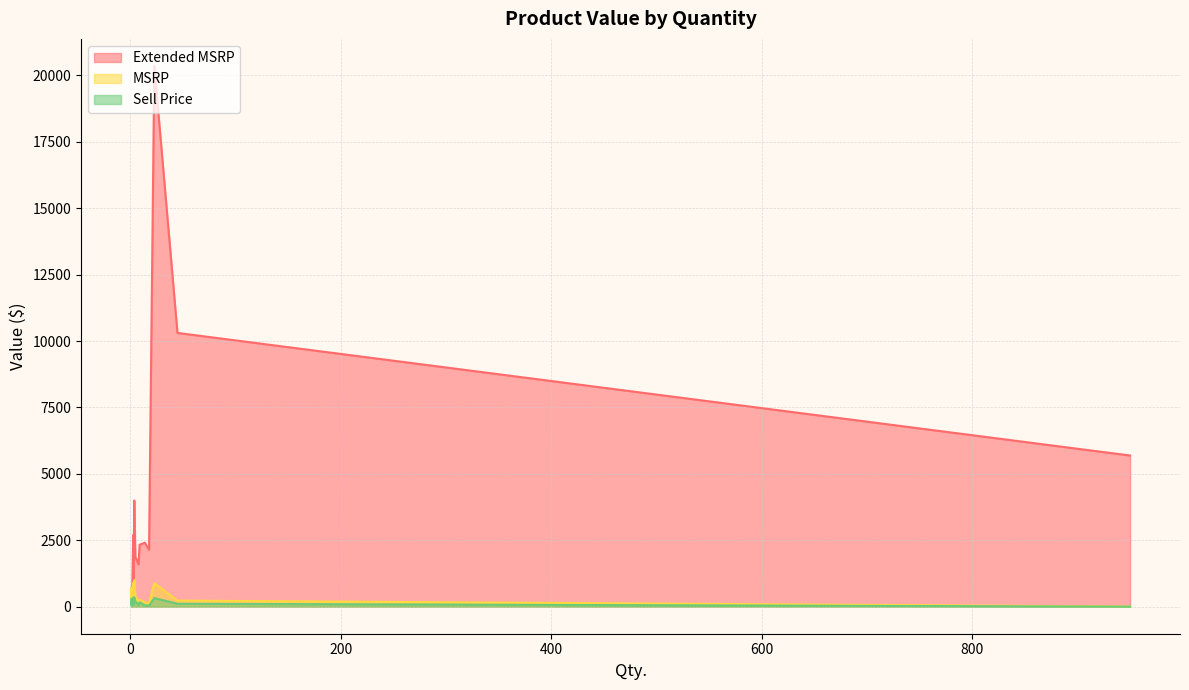

Which series has the largest total across all categories?

Extended MSRP